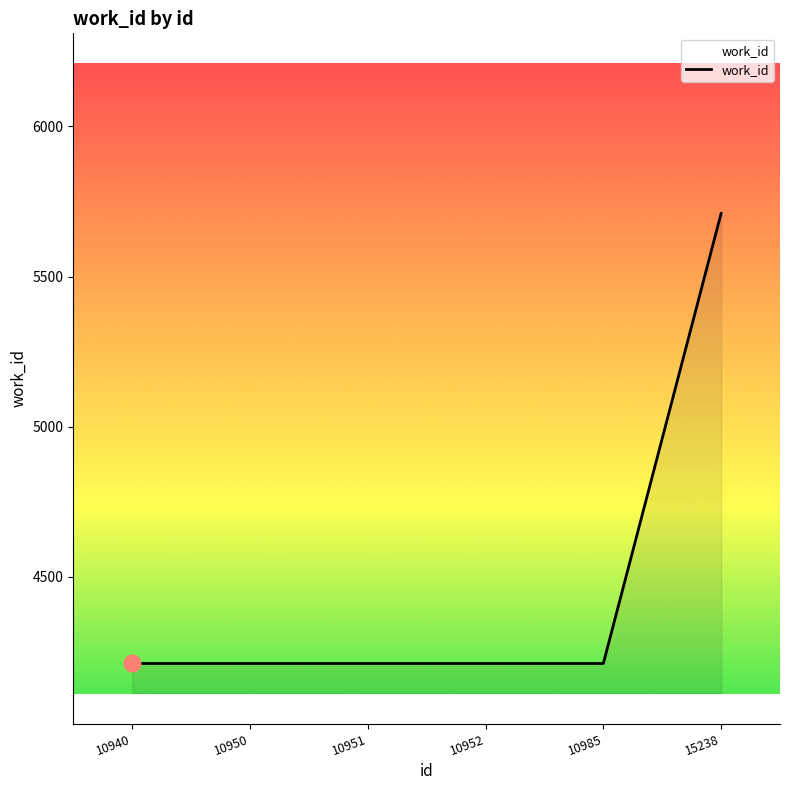

True or false: the data has more than 2 interior local peaks.

False